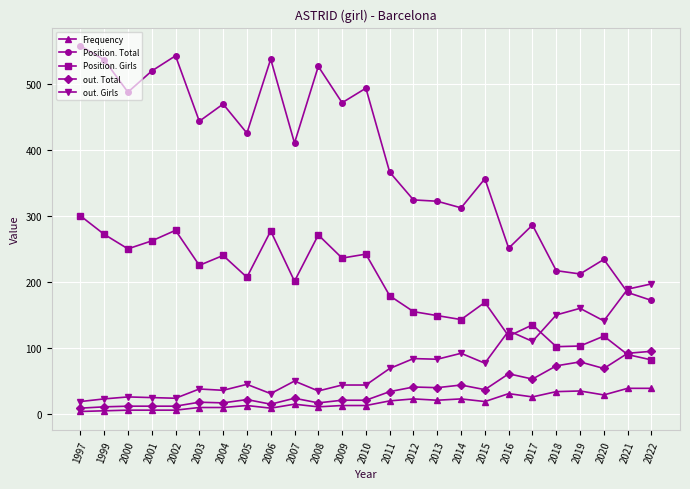

What is the difference between the maximum and second lowest values in the Position. Girls series?

210